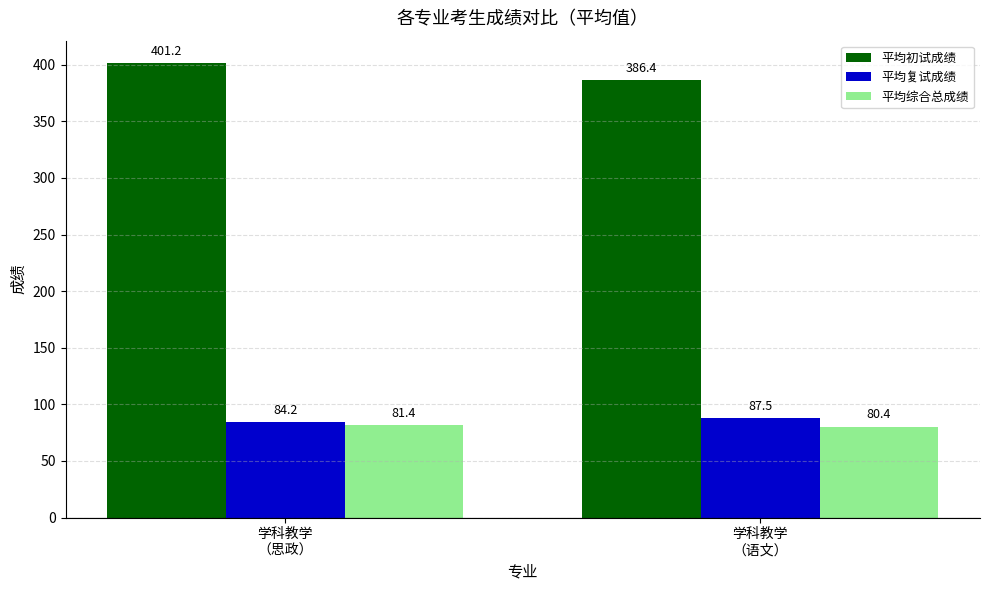

At which category is the sum across all series the highest?

学科教学
（思政）